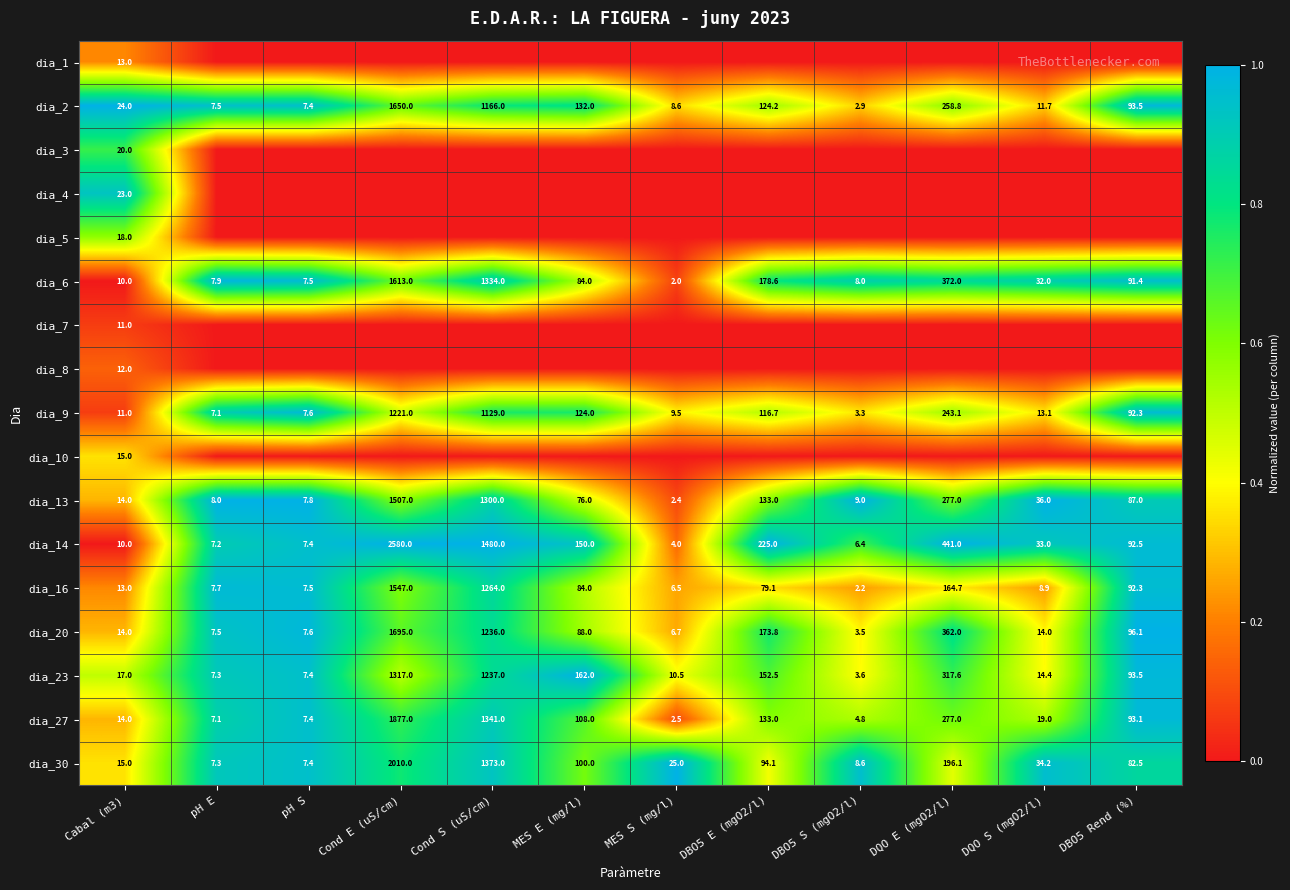

What is the lowest value of the dia_2 series?

2.9